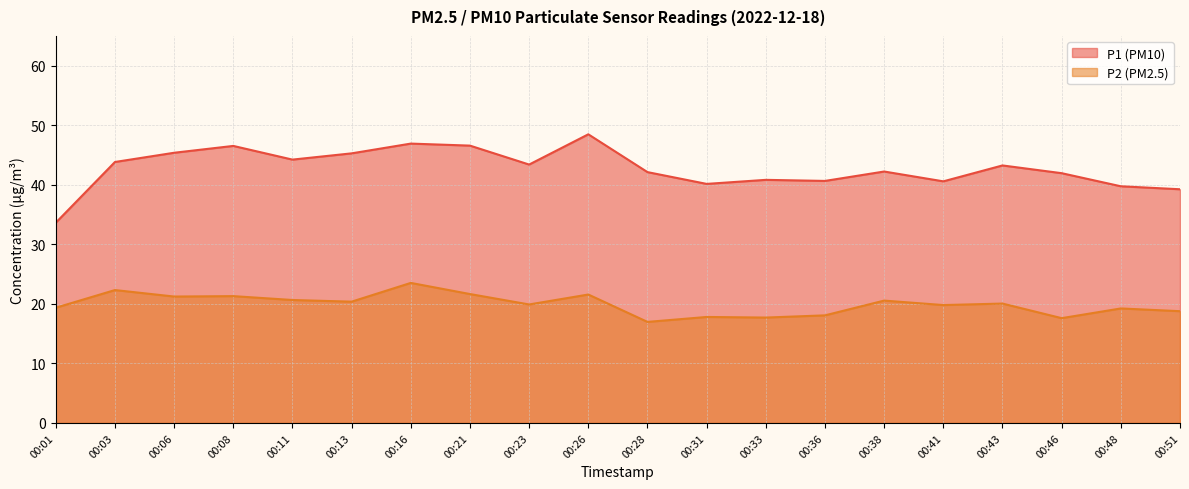

Rank the series by their maximum value, from lowest to highest.

P2, P1